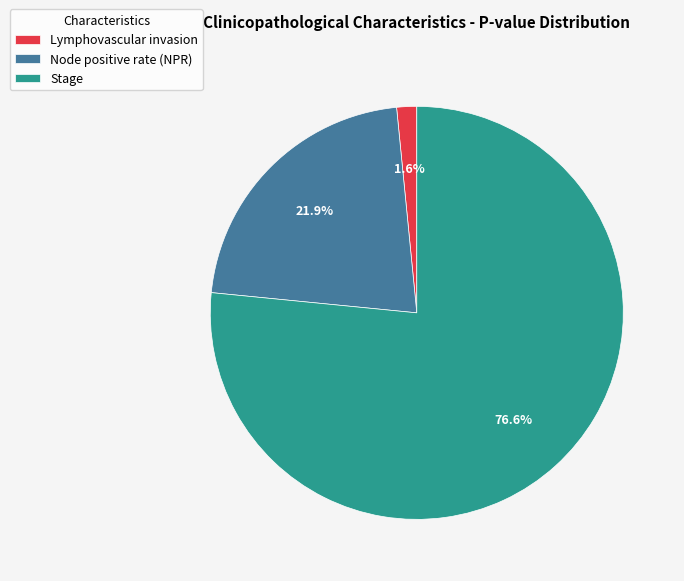

Does Stage represent more than half of the total?

Yes